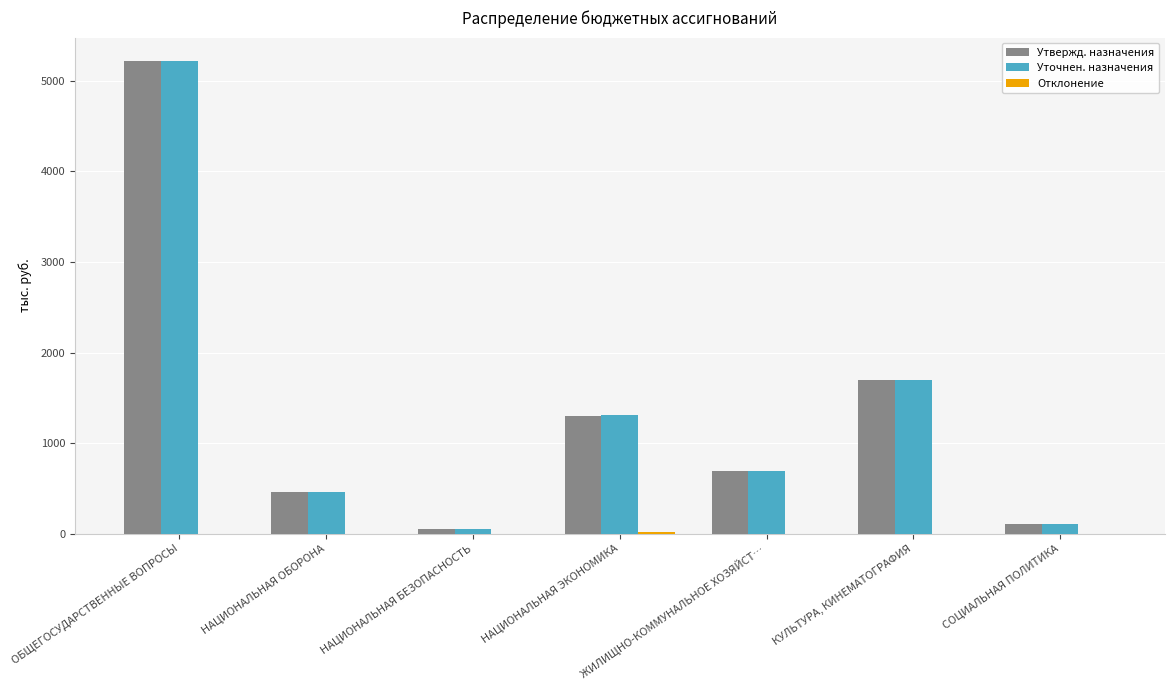

Which category has the highest value across all series?

ОБЩЕГОСУДАРСТВЕННЫЕ ВОПРОСЫ